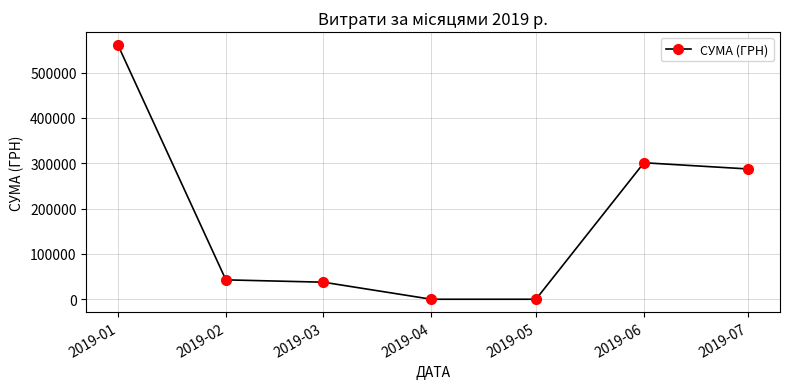

What is the approximate value at 2019-03?

37626.4